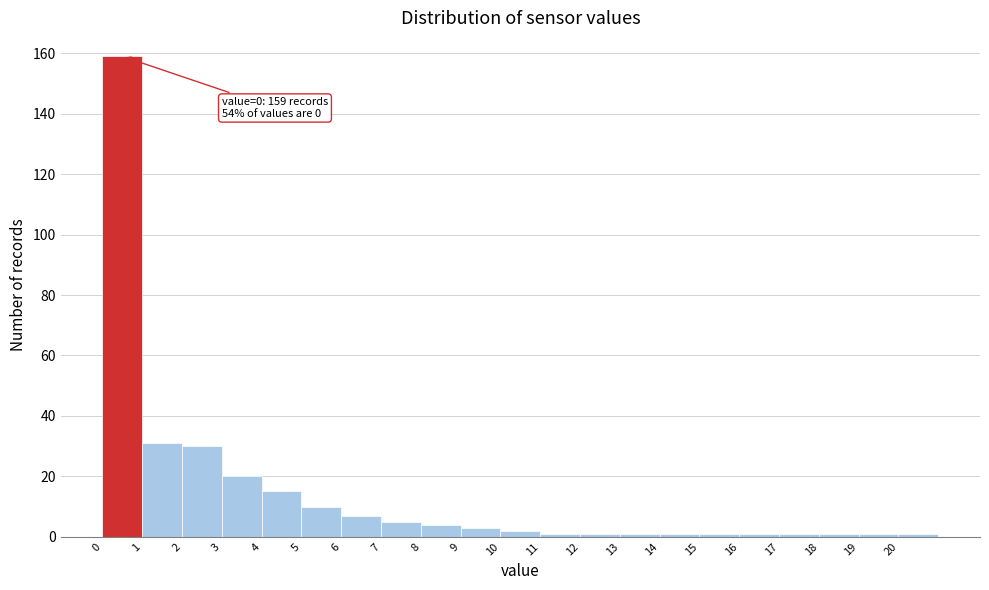

Which range on the x-axis has the tallest bar?

0 to 1